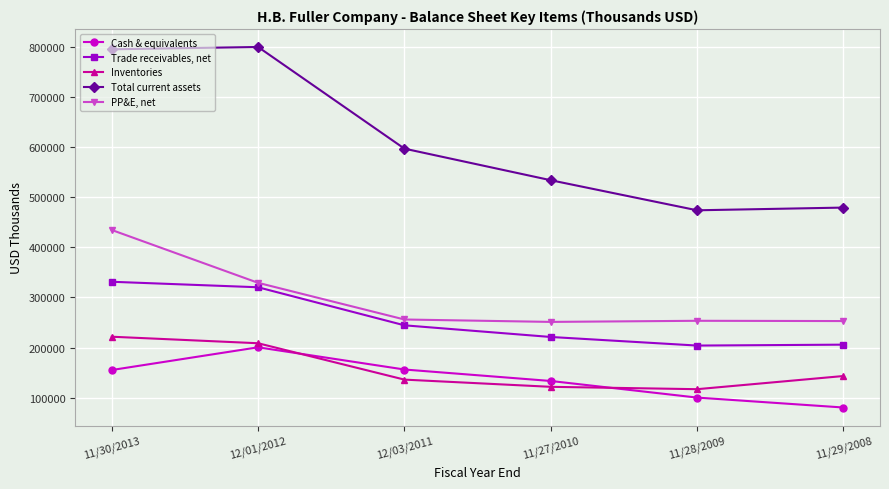

Which series has the largest total across all categories?

Total current assets